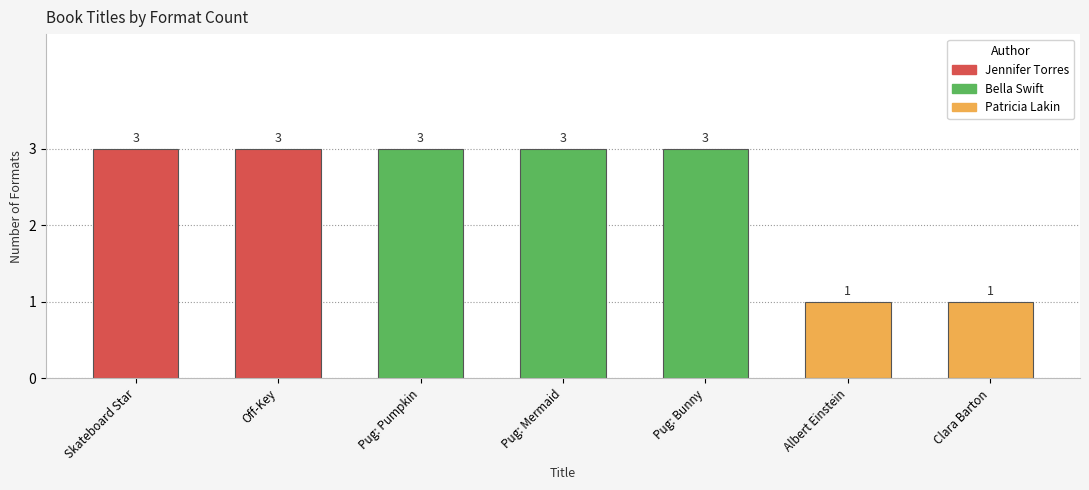

Reading left to right, what are all the values shown in this chart?

Skateboard Star=3	Off-Key=3	Pug: Pumpkin=3	Pug: Mermaid=3	Pug: Bunny=3	Albert Einstein=1	Clara Barton=1